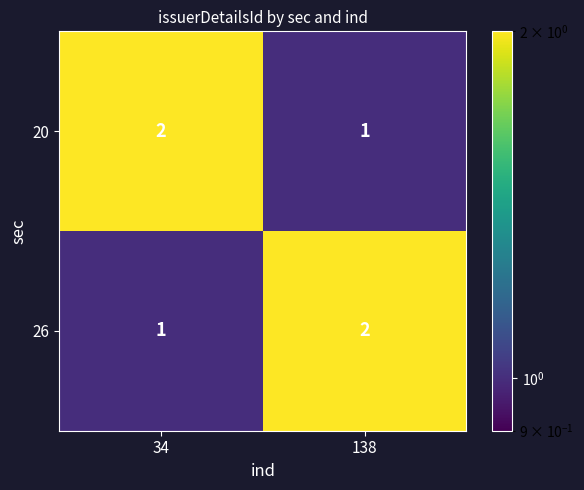

Reading left to right, extract all data points from this chart.

20: 34=2	138=1
26: 34=1	138=2